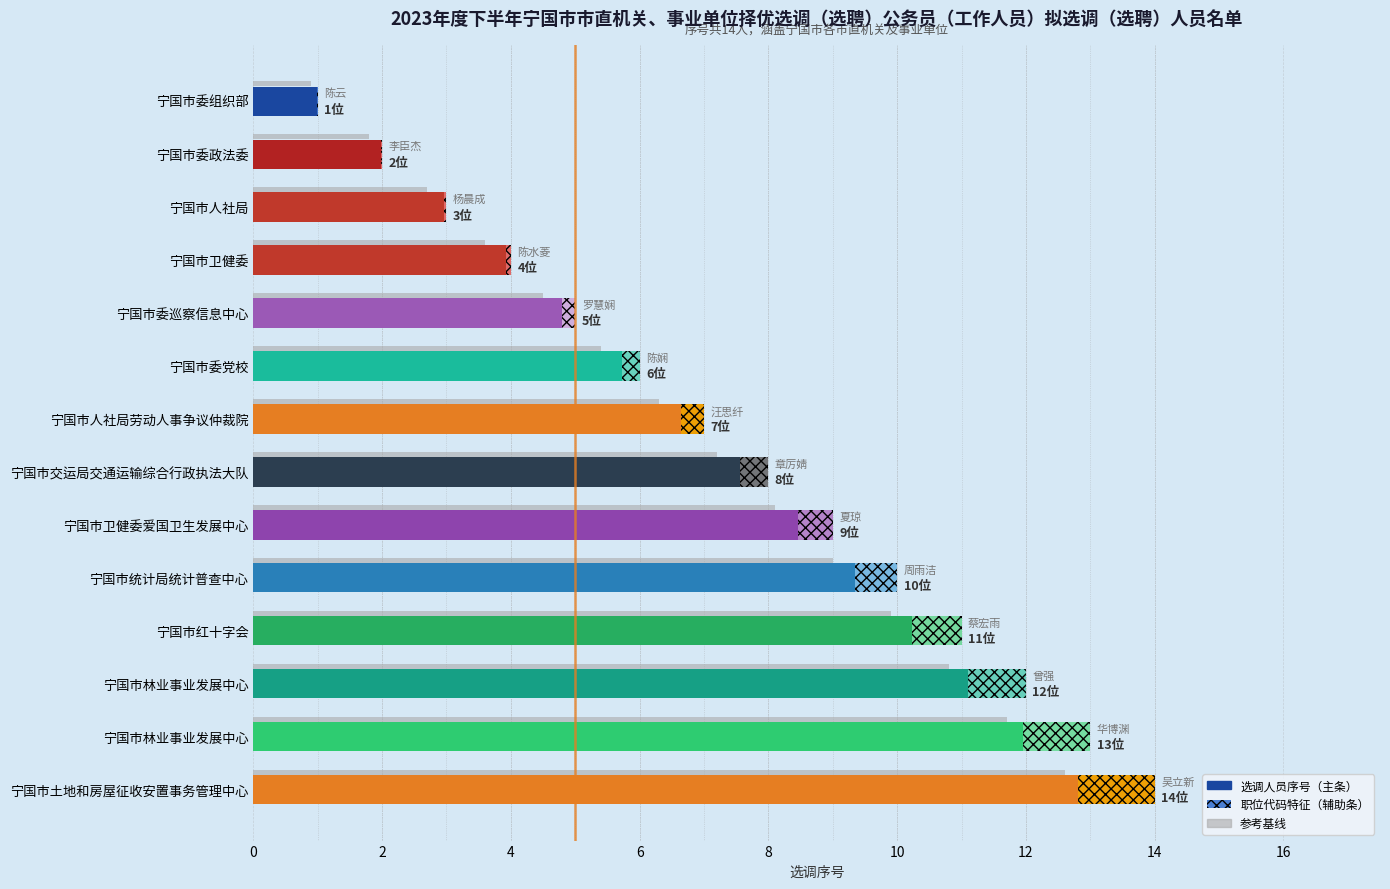

What is the average value?

8